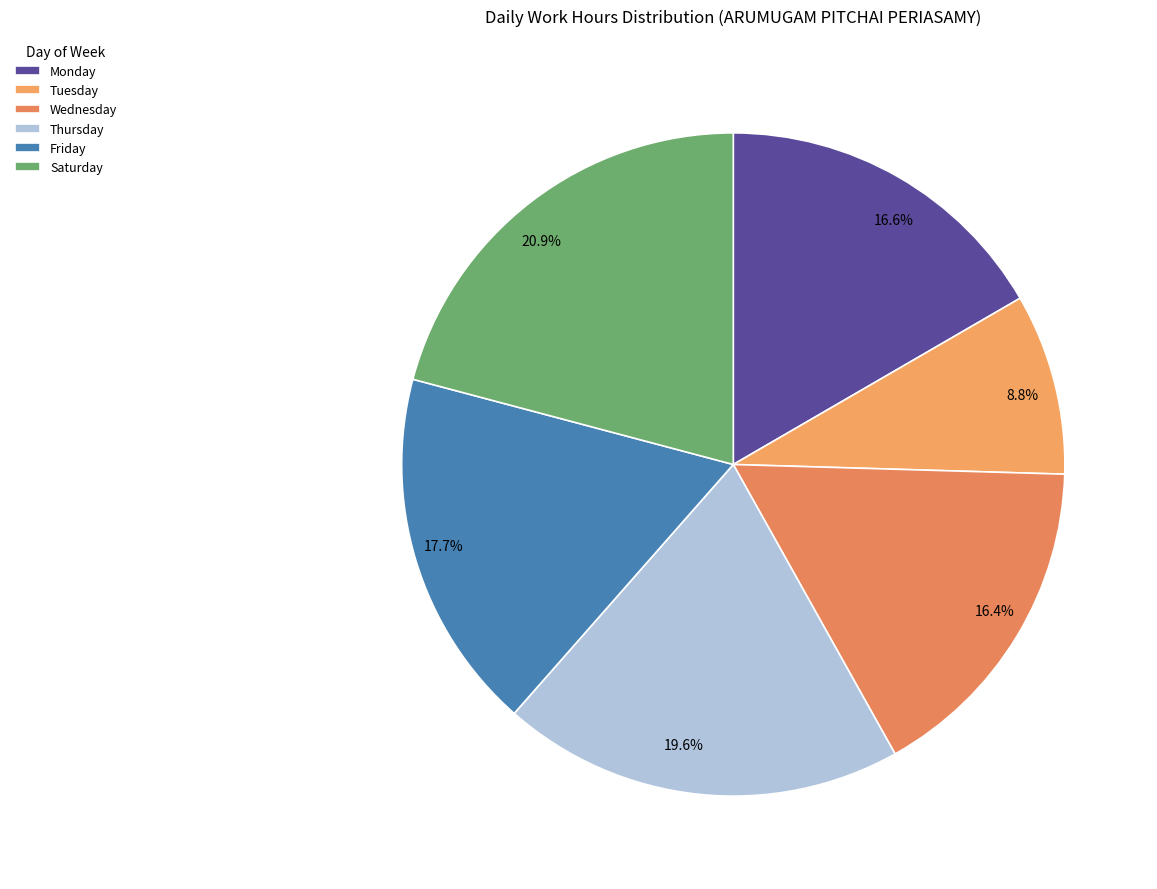

Between 17.7% and 8.8%, which is larger?

17.7%